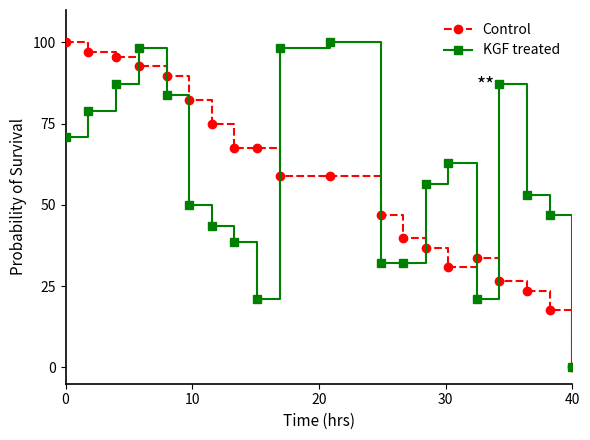

What is the maximum value shown in the chart?

100.0